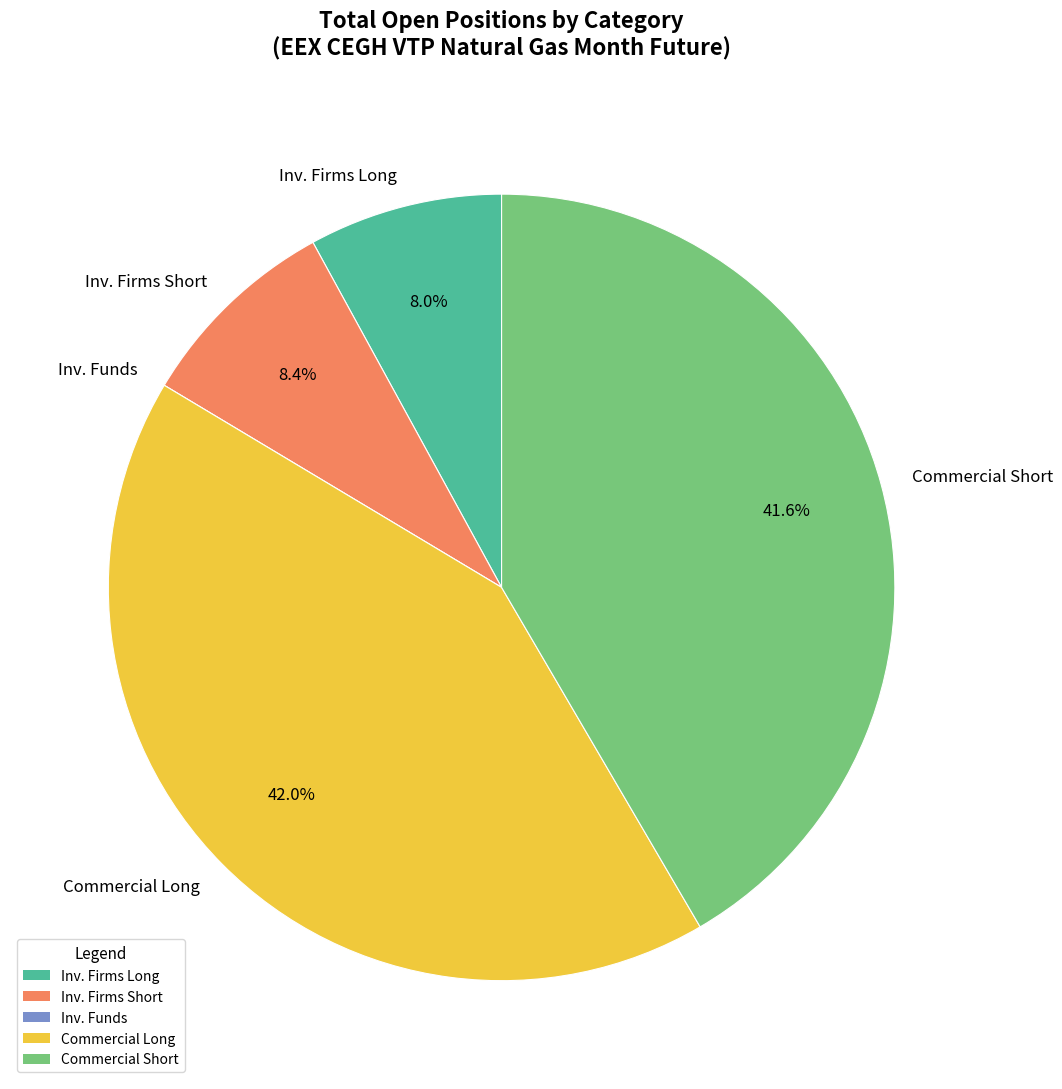

Combined, what portion of the pie is Commercial Long and Commercial Short?

83.6%